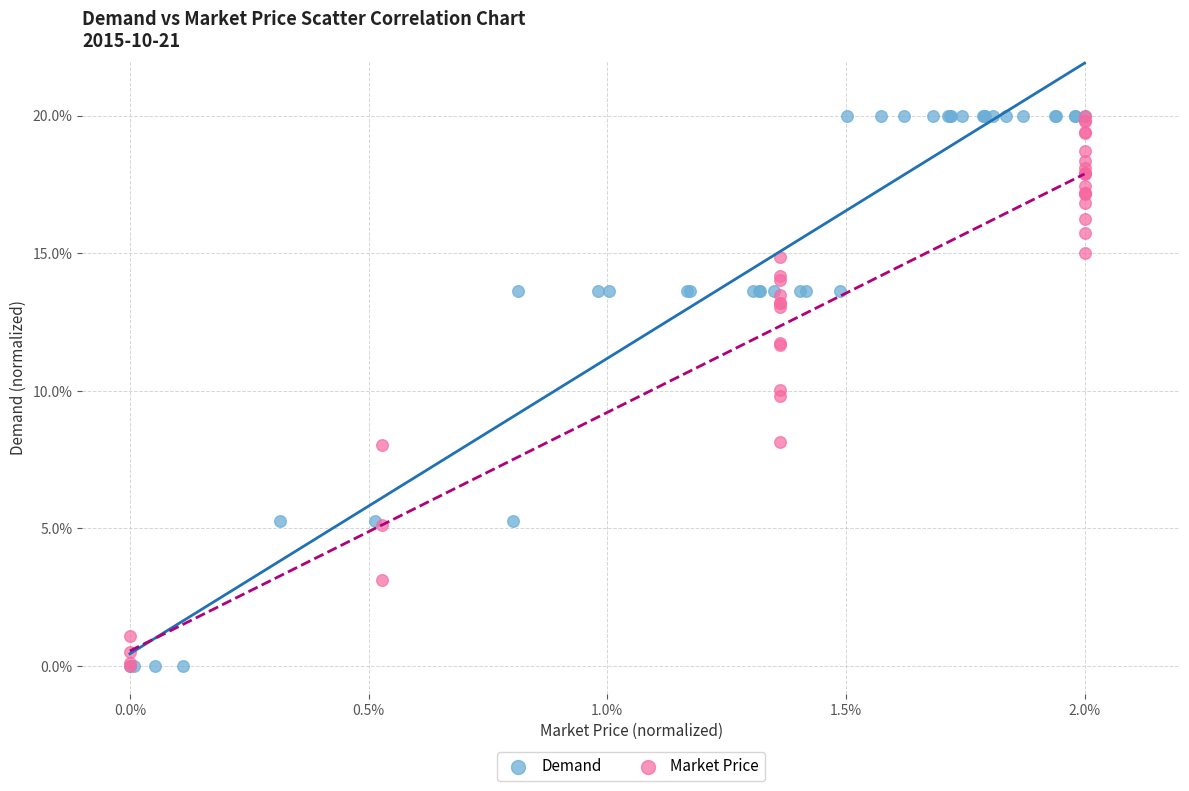

What are all the series names shown in the legend?

Demand, Market Price